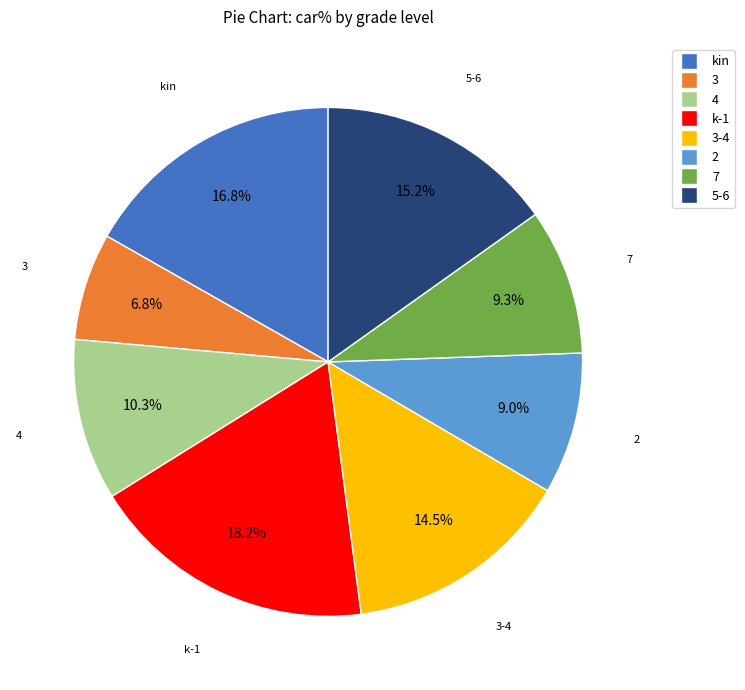

Does any single category account for the majority?

No